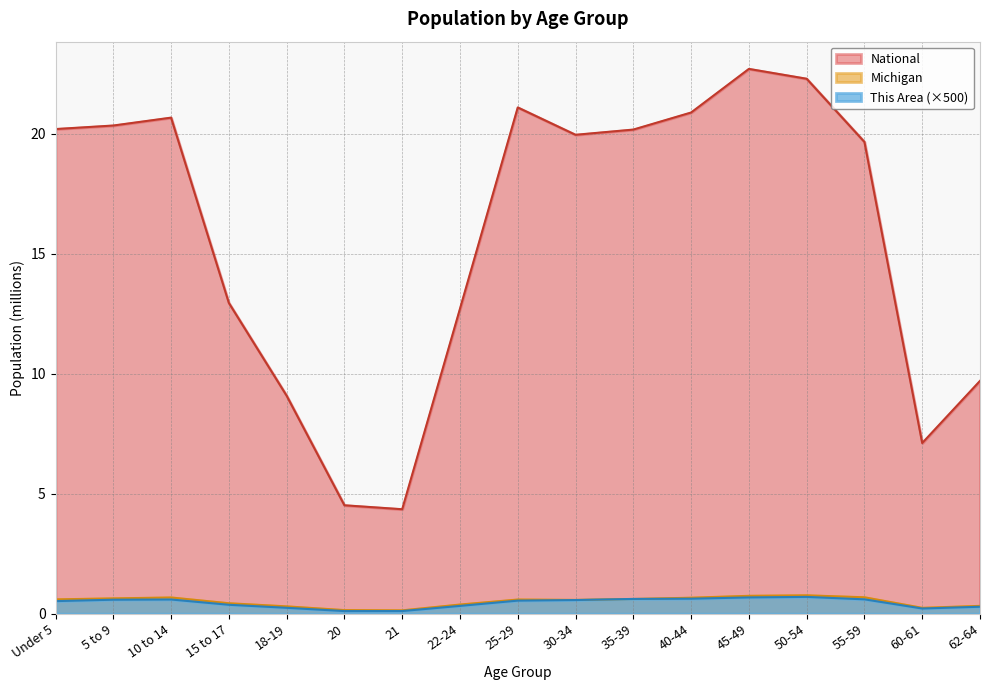

Is the value of This Area at 45-49 greater than the value of National at 5 to 9?

No